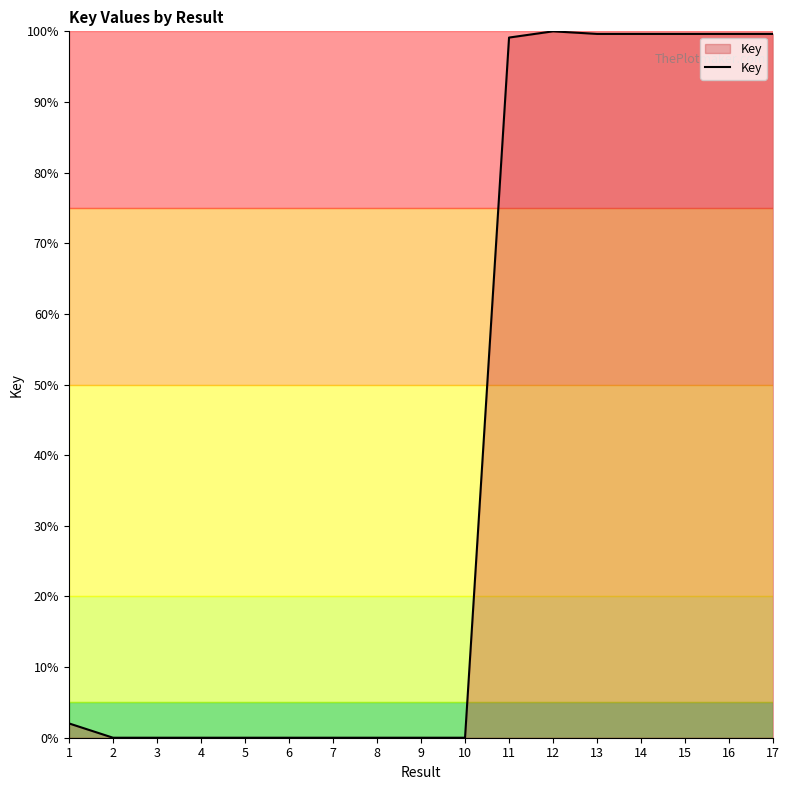

What is the sum of all values?

699.3